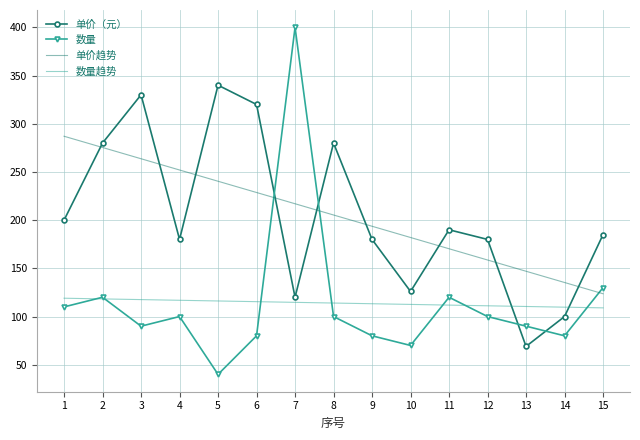

Which series ends up on top after the final intersection of 单价趋势 and 单价（元）?

单价（元）